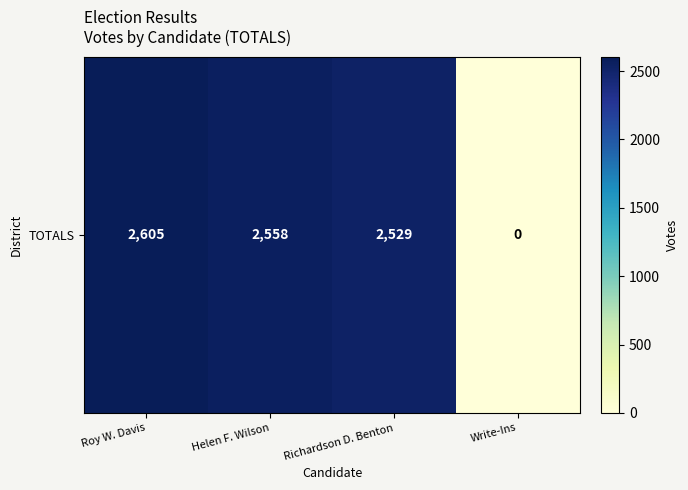

What is the sum of the values at Roy W. Davis and Richardson D. Benton?

5134